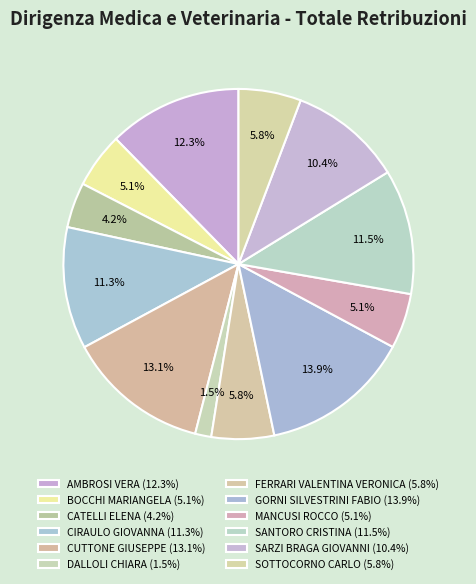

What is the ratio of the value at SARZI BRAGA GIOVANNI to the value at BOCCHI MARIANGELA?

2.0